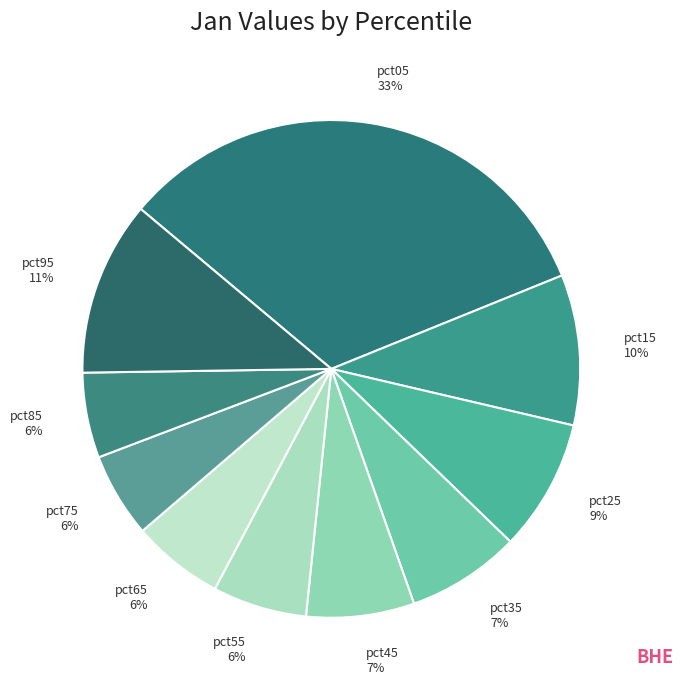

Is pct55 the majority of the pie?

No